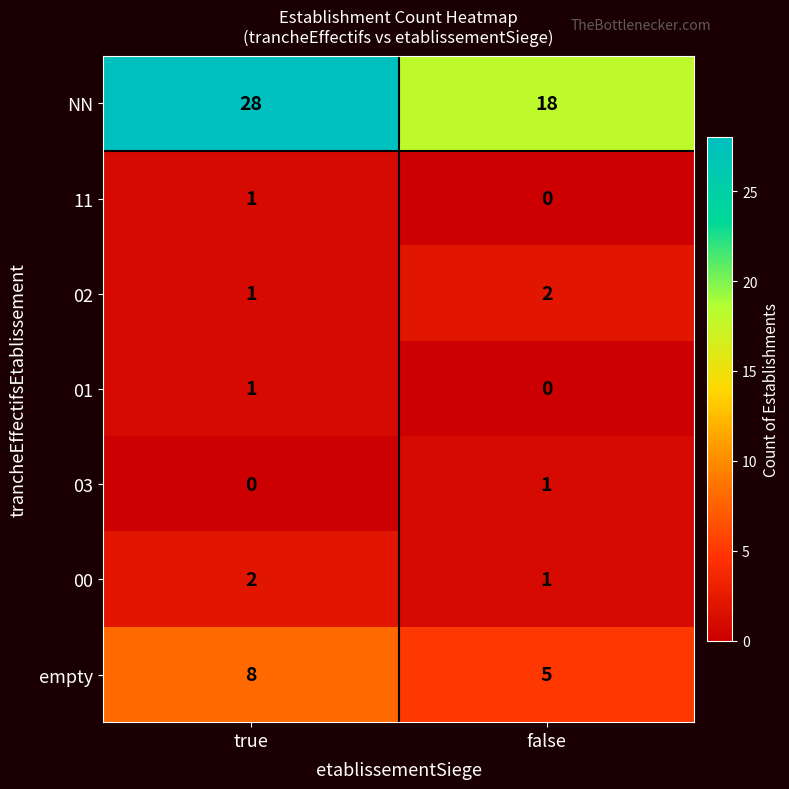

Which label corresponds to the largest value in the chart?

true